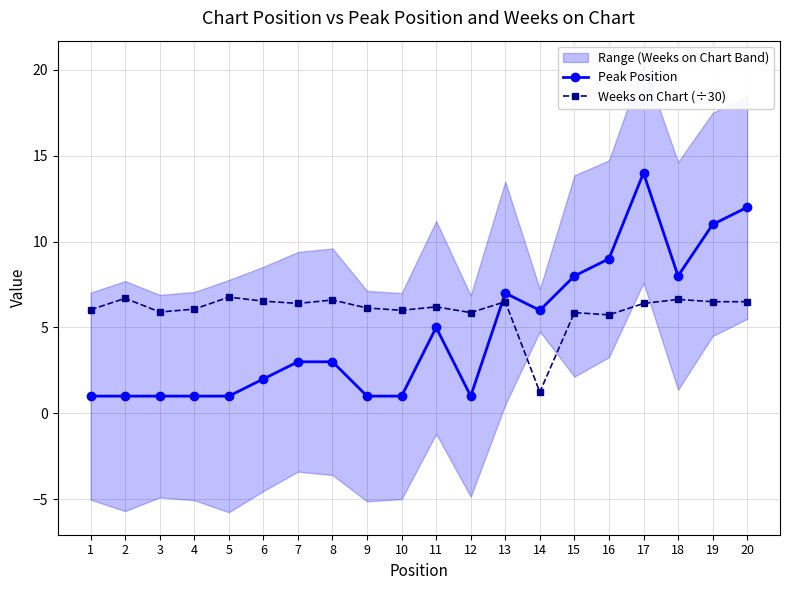

Is it true that Peak Position equals 1.0 at 5?

True